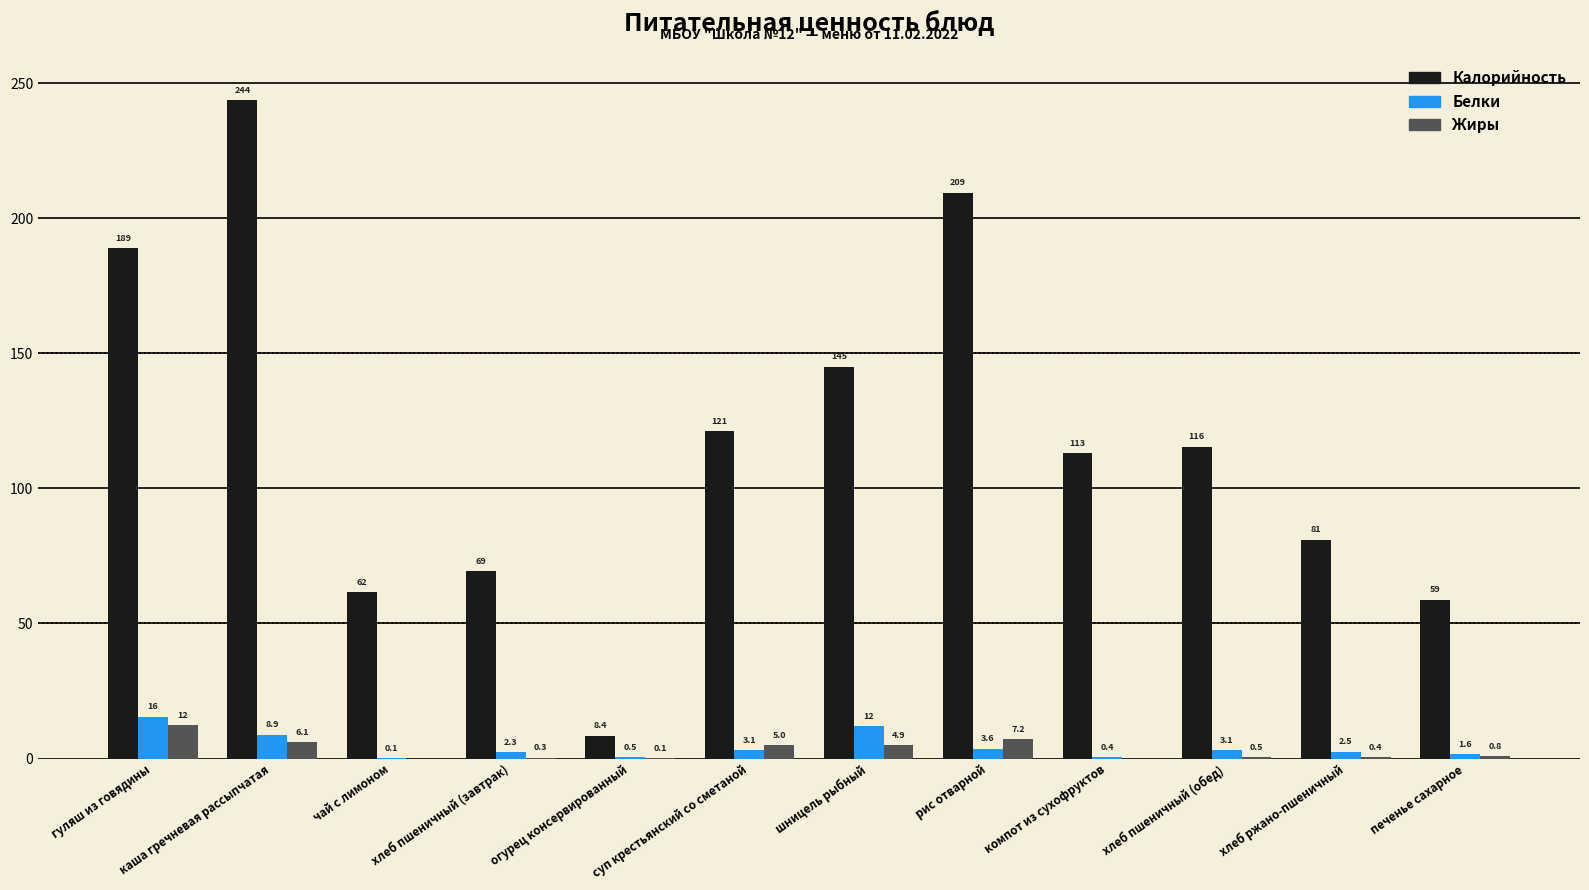

What are all the series names shown in the legend?

Калорийность, Белки, Жиры